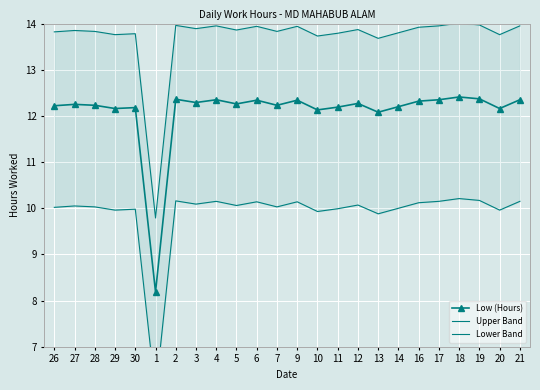

The value of Upper Band at 26 is 21.2. True or false?

False